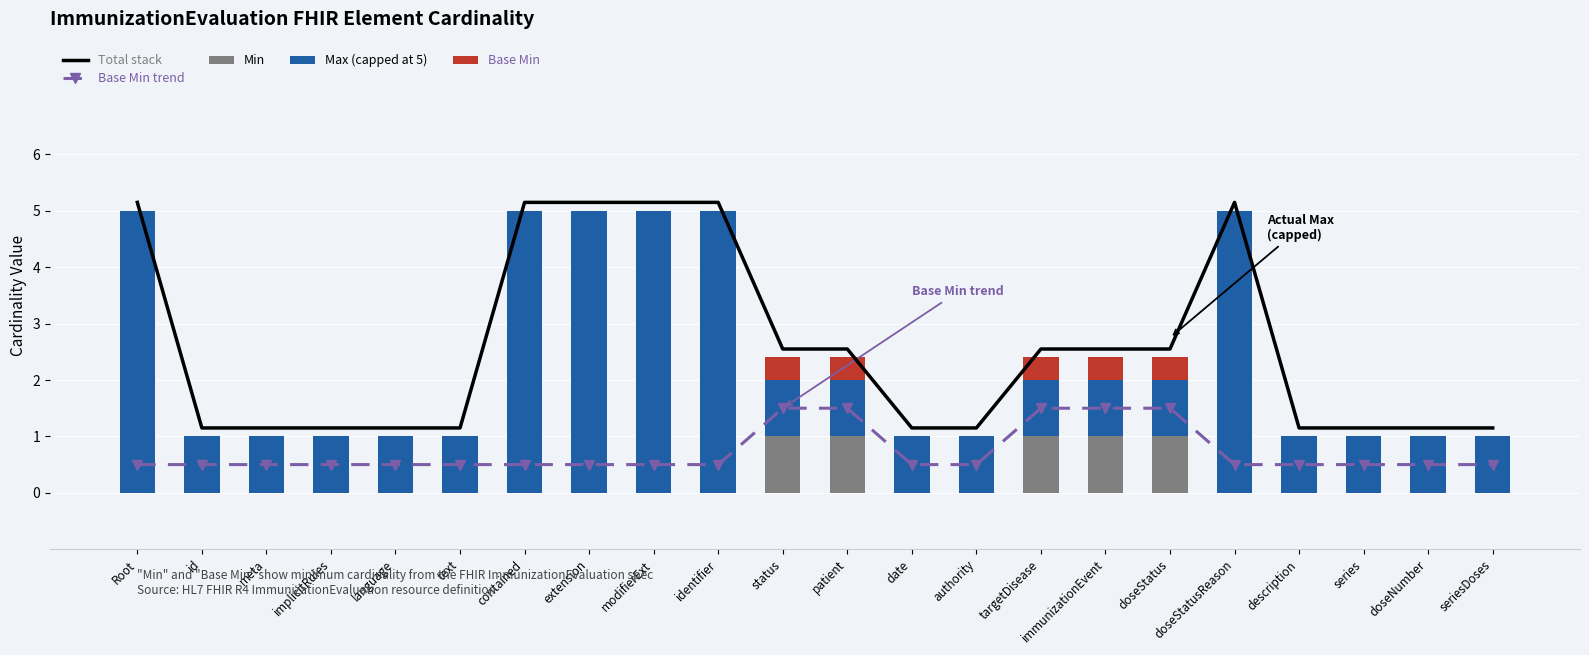

Rank the series by their maximum value, from lowest to highest.

Base Min, Min, Base Min trend, Max (capped at 5), Total stack